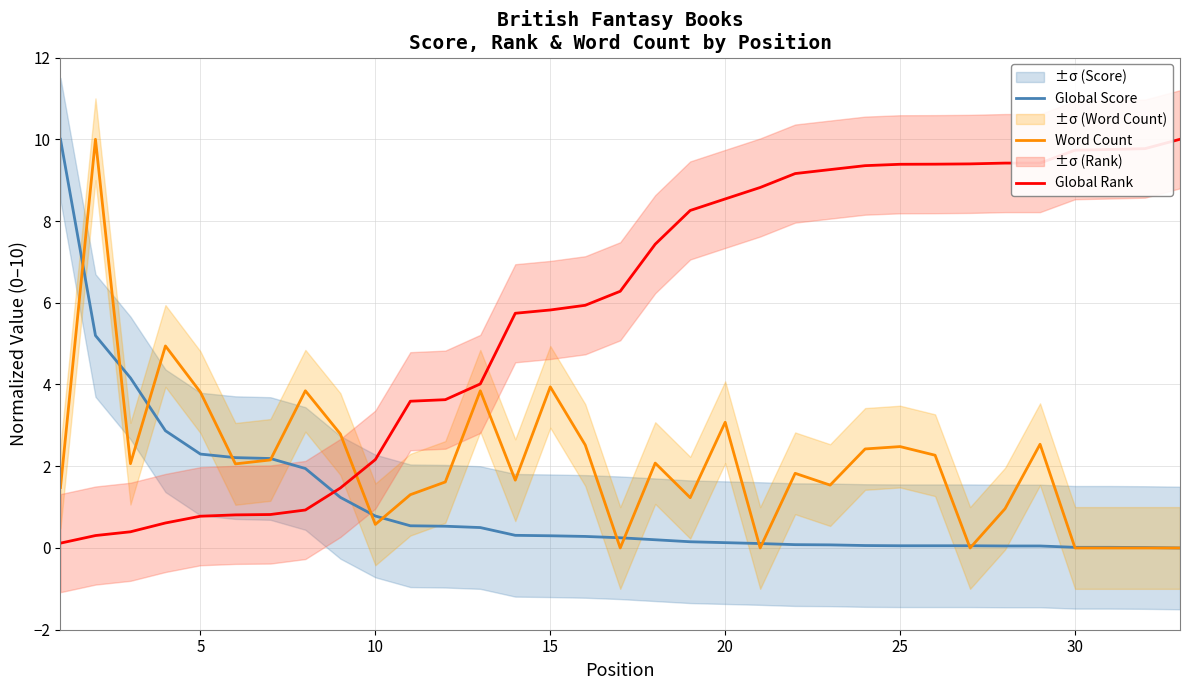

How many lines are shown in the chart?

3